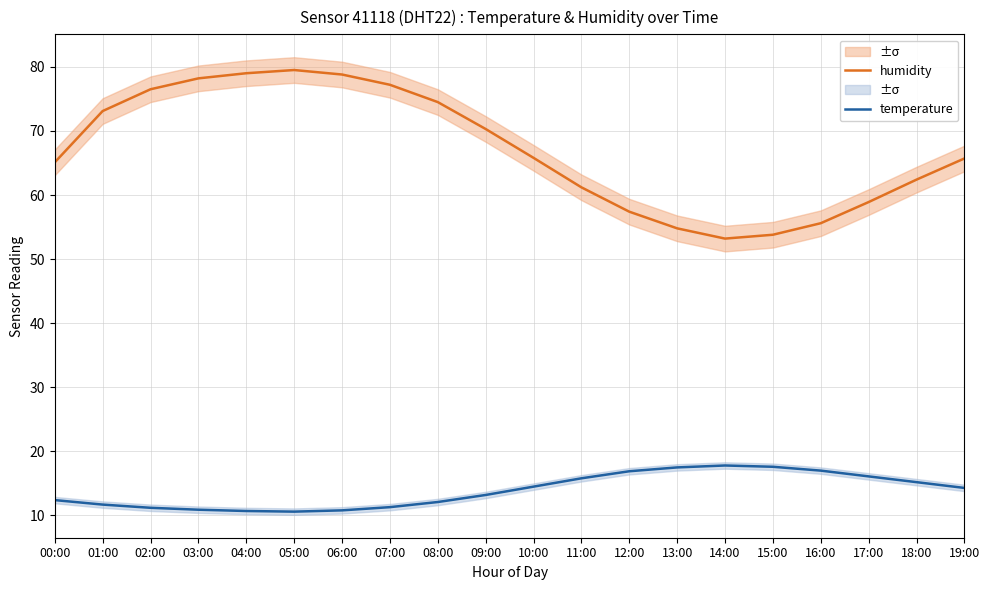

What is the difference between the temperature values at 17:00 and 14:00?

1.7